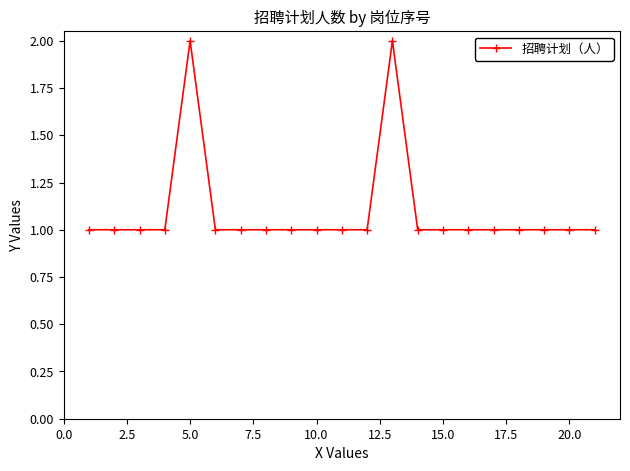

Count the values in the range 1 to 2.

21